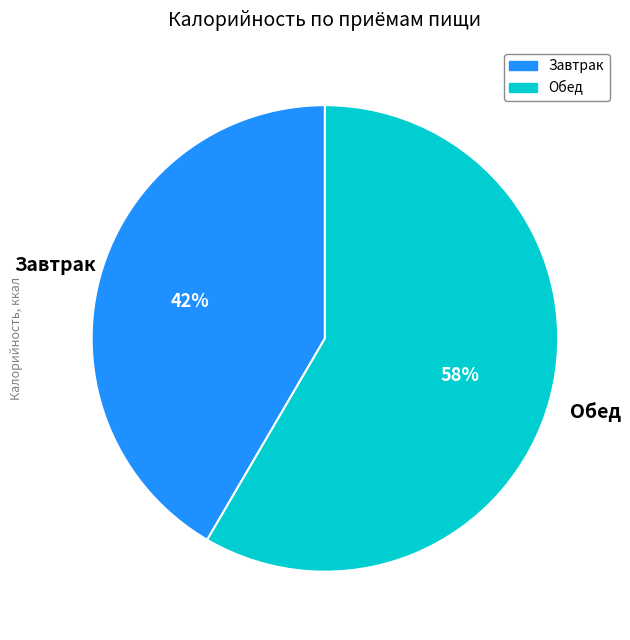

How many slices are in this pie chart?

2